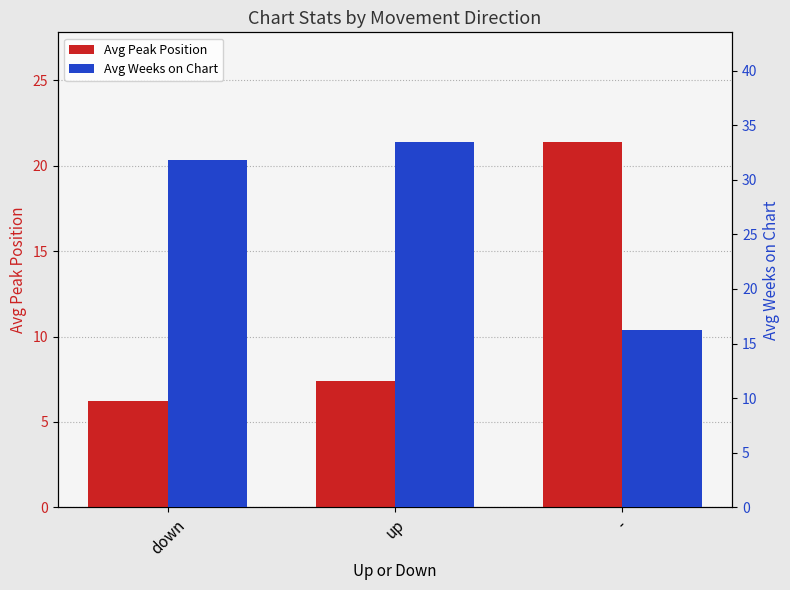

What is the average value of the Avg Weeks on Chart series?

27.1